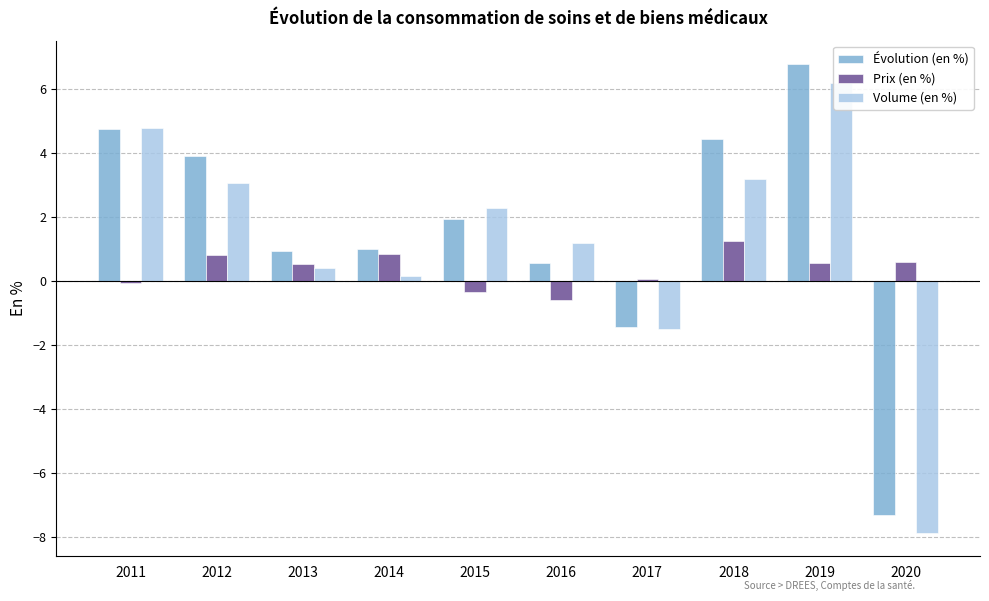

What is the spread (max minus min) of values at 2012?

3.1